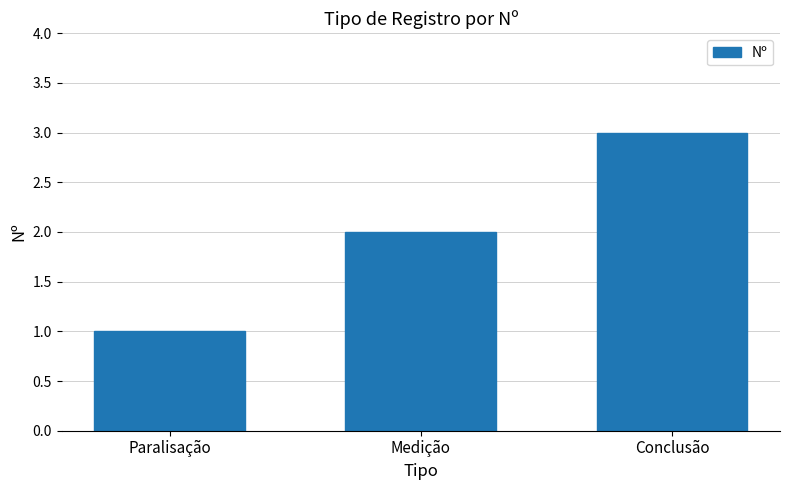

Which label corresponds to the largest value in the chart?

Conclusão